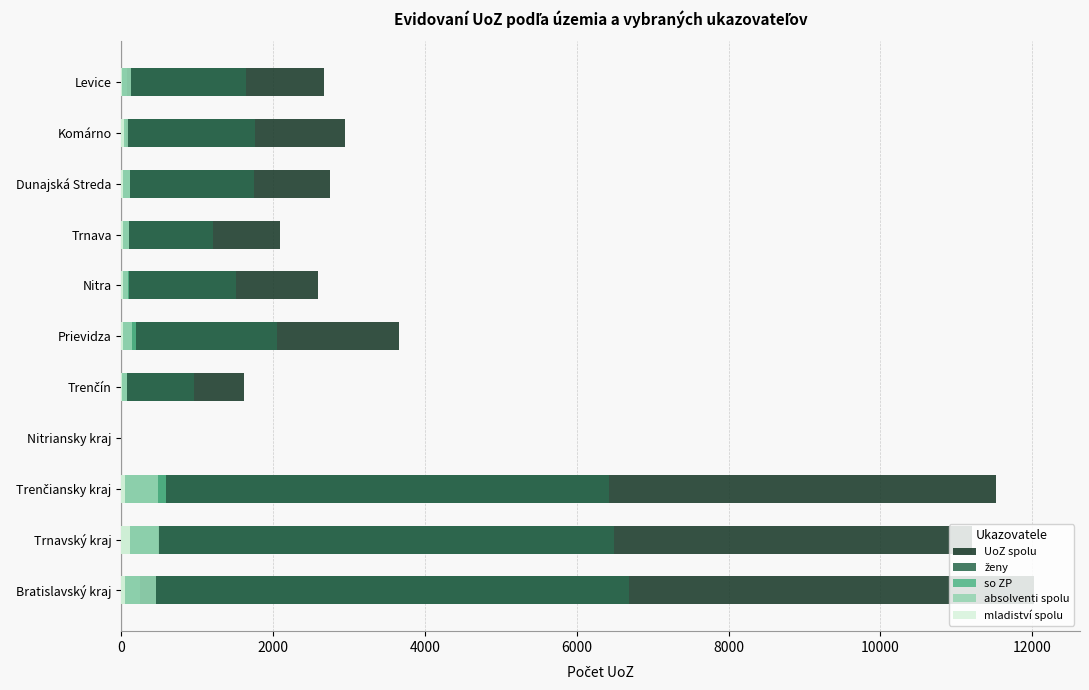

How many data points in mladiství spolu are above 24?

5